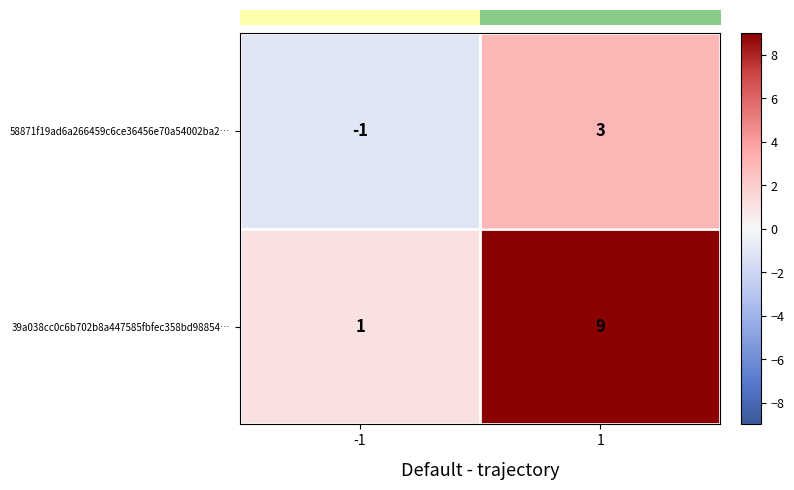

Reading right to left, extract all data points from this chart.

58871f19ad6a266459c6ce36456e70a54002ba2…: 1=3	-1=-1
39a038cc0c6b702b8a447585fbfec358bd98854…: 1=9	-1=1